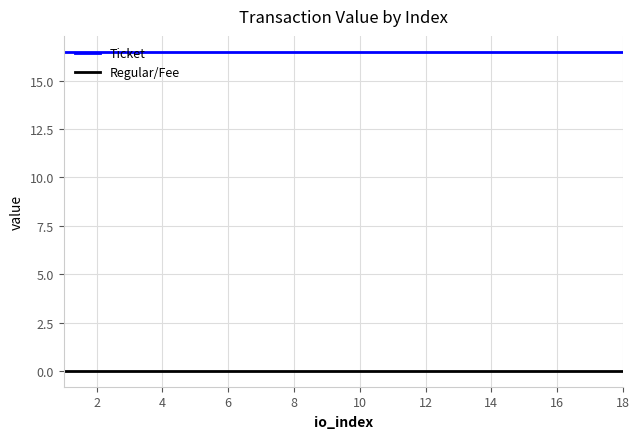

List the series in order of their peak value, highest first.

Ticket, Regular/Fee